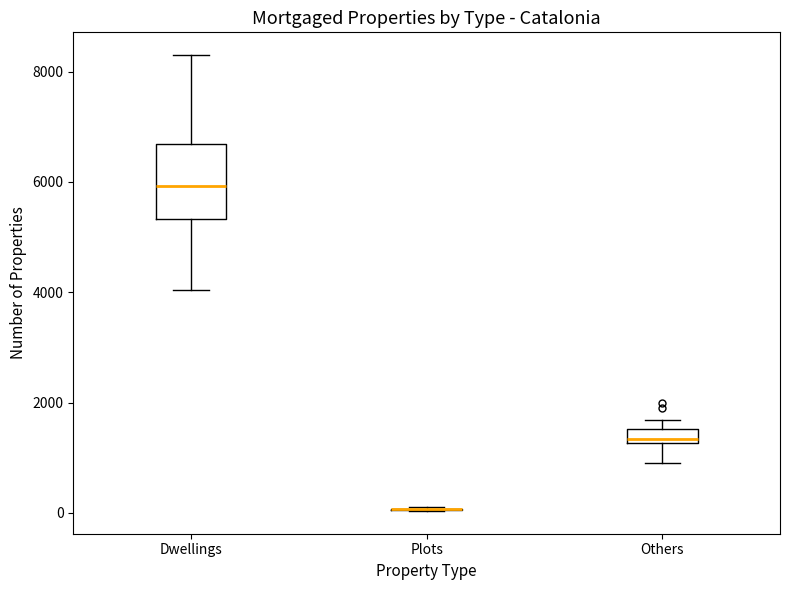

Which box is the tallest, from its lower edge to its upper edge?

Dwellings